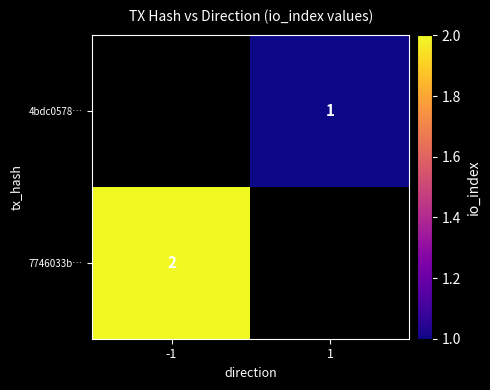

The 7746033b… series shows 2 at -1. True or false?

True